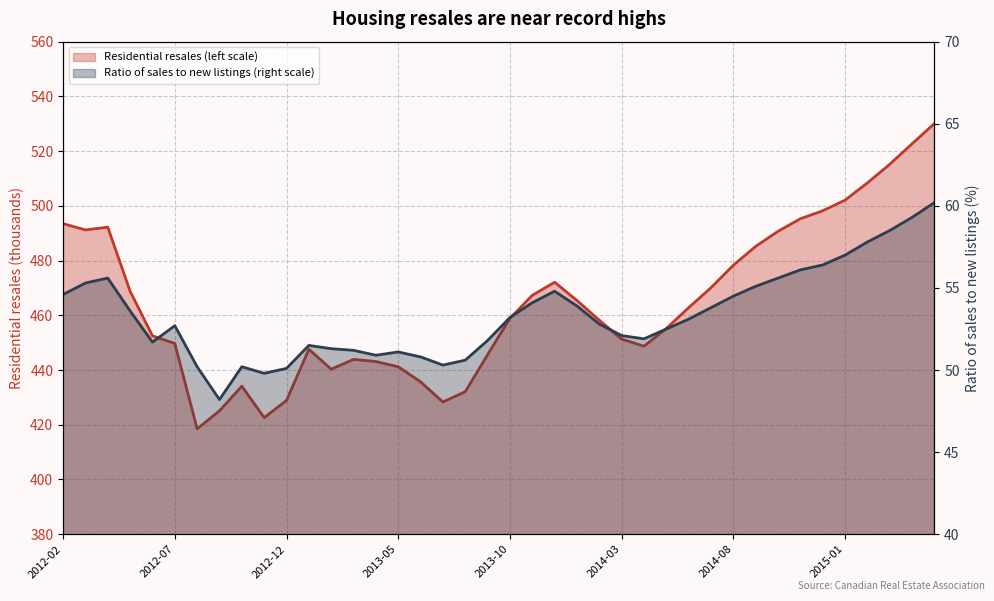

What is the sum of all Residential resales (left scale) values?

18571.1